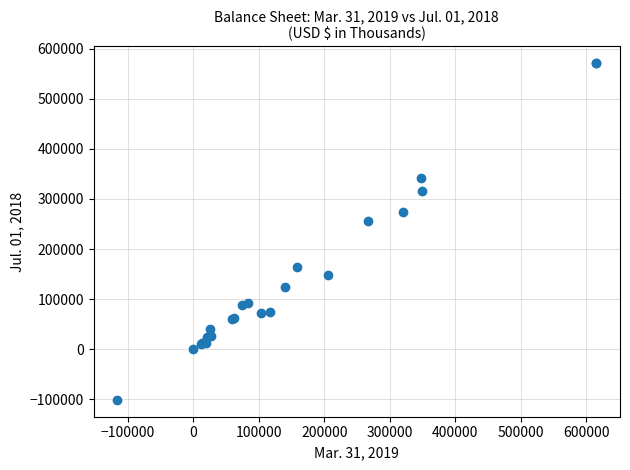

What Y value in the scatter plot is closest to 234961?

255985